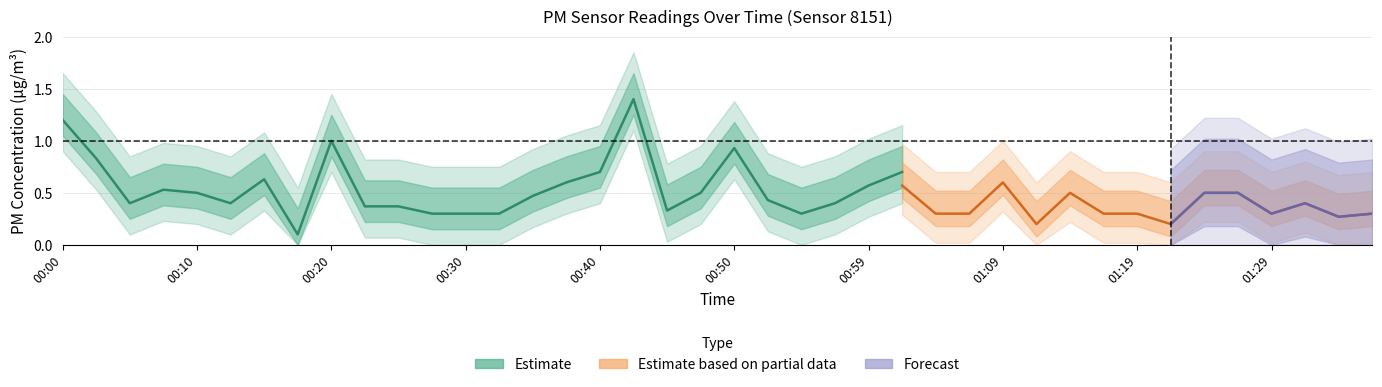

Is it true that P2 equals 0.3 at 00:02?

False